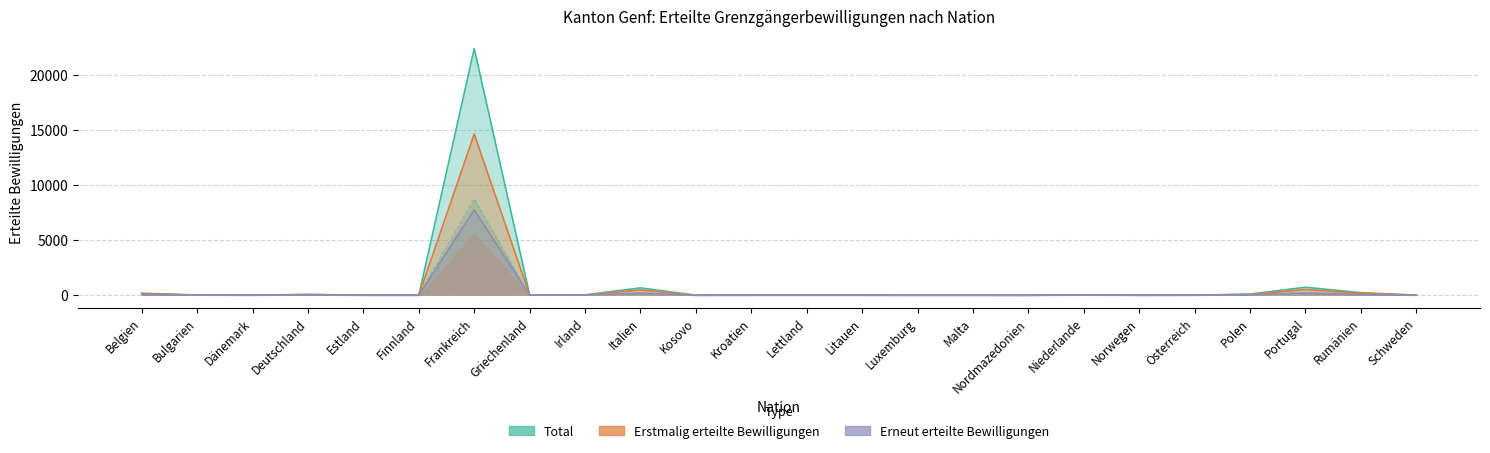

How many categories are shown in the chart?

24